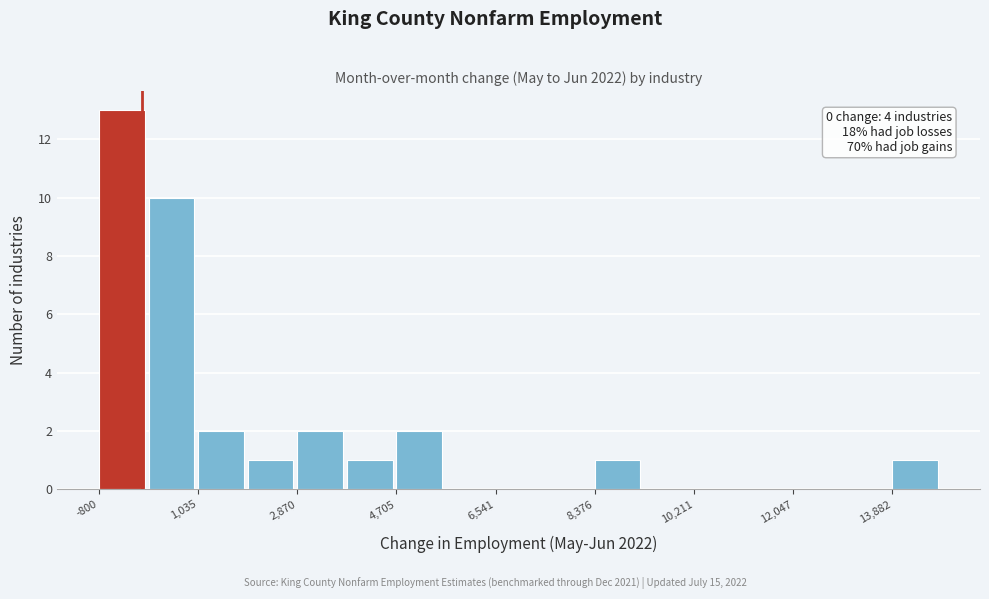

Which range on the x-axis has the tallest bar?

-800 to 200